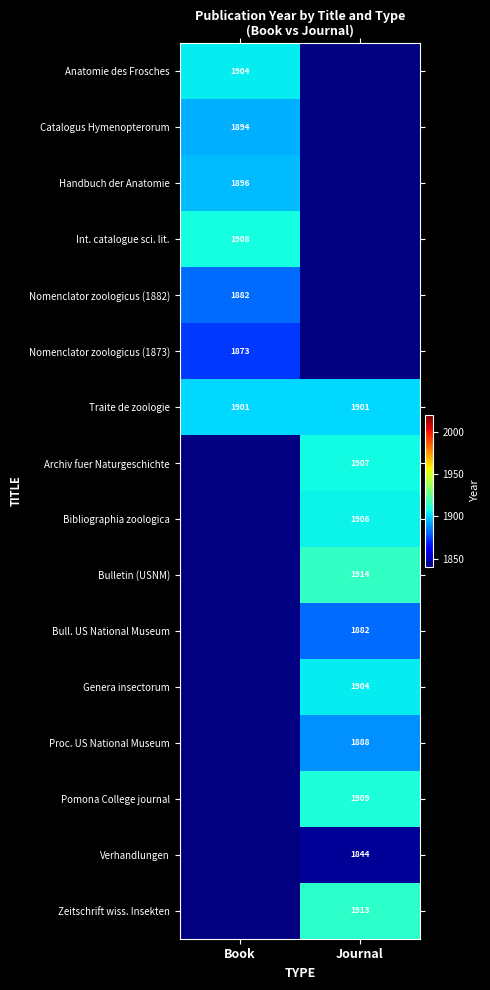

Is the value of Nomenclator zoologicus (1873) at Book greater than the value of Handbuch der Anatomie at Book?

No